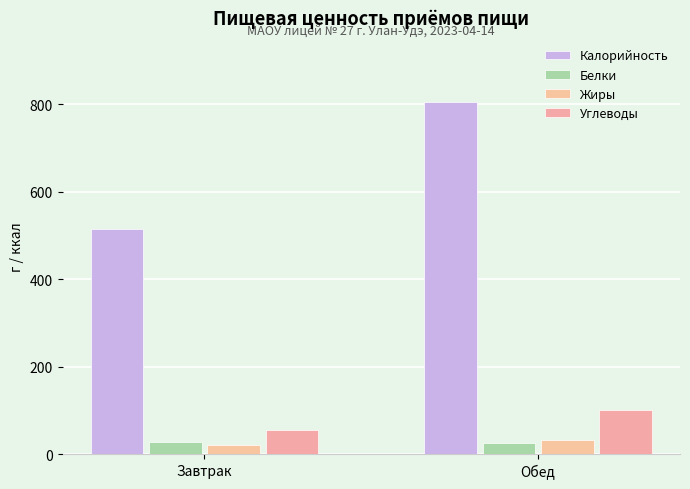

Does the chart contain any negative values?

No